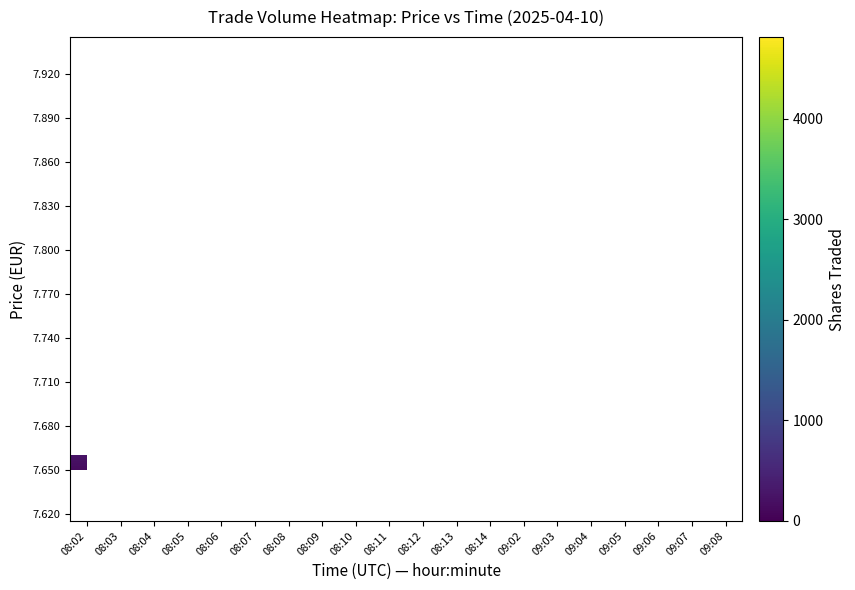

Which category has the lowest value across all series?

08:02